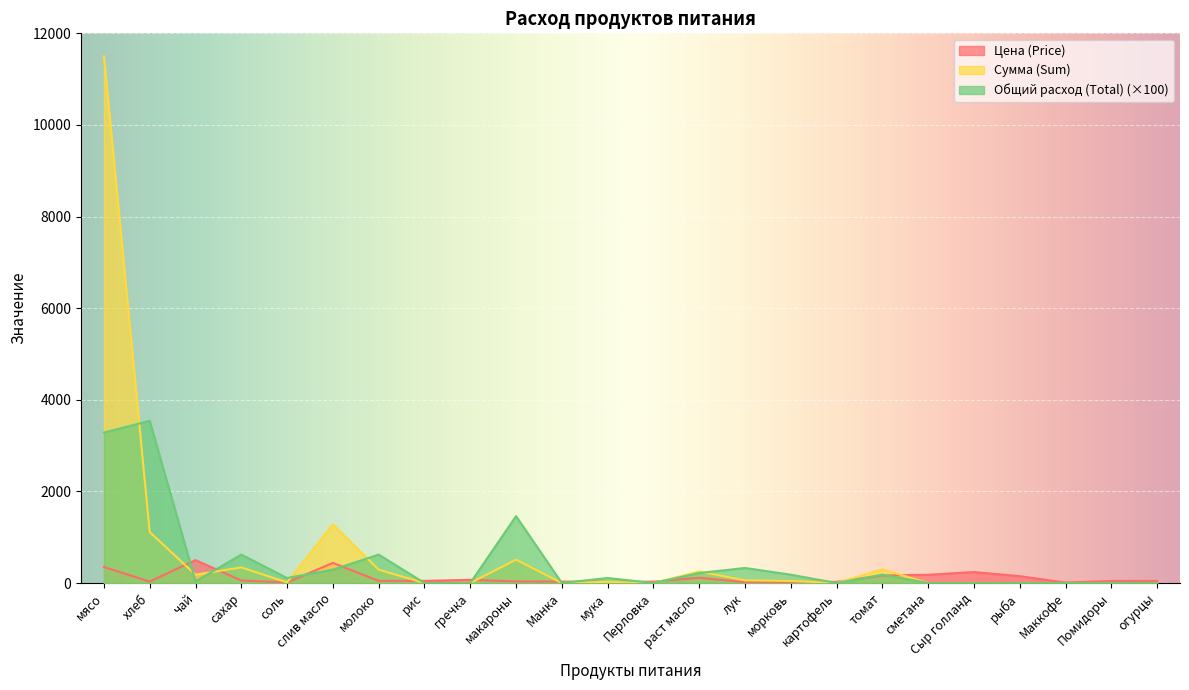

What are all the series names shown in the legend?

Цена (Price), Сумма (Sum), Общий расход (Total) (×100)